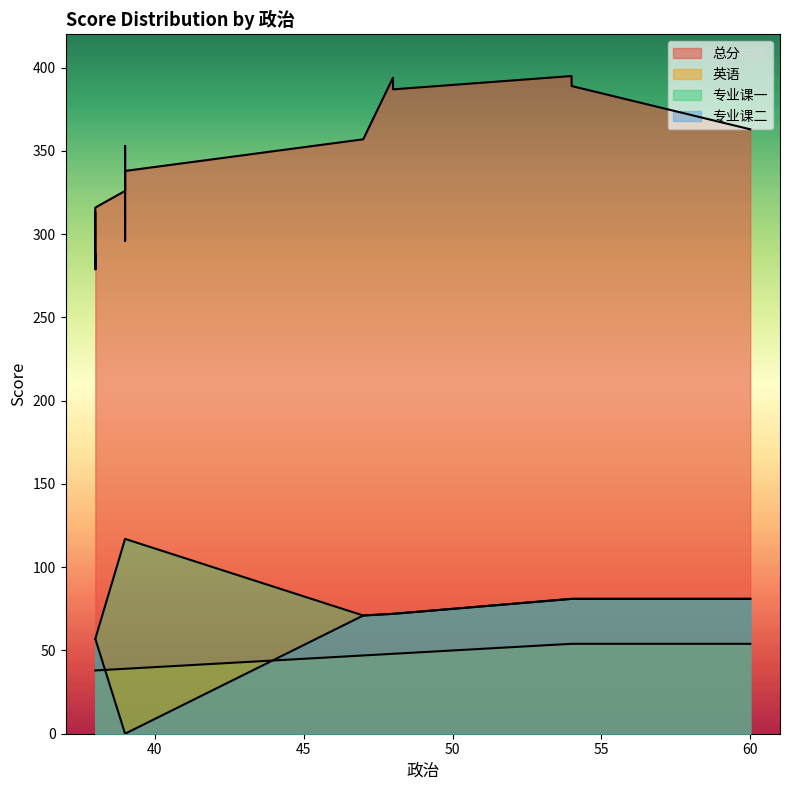

At how many categories does at least one series exceed 11?

19